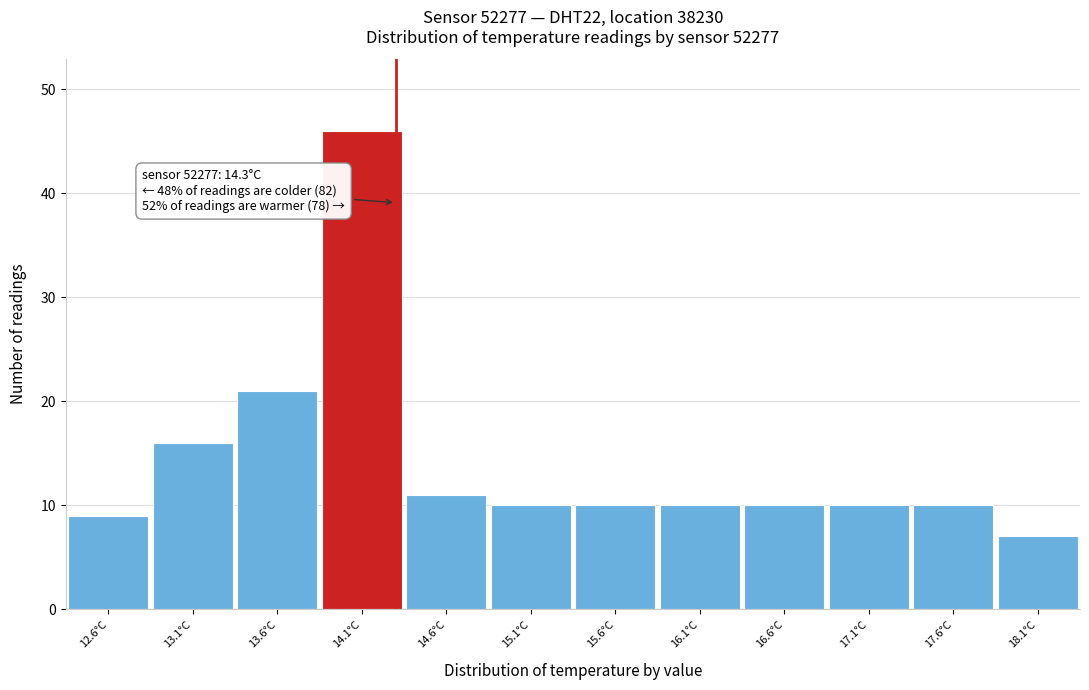

Over which range of the x-axis is the bar tallest?

13.85 to 14.35